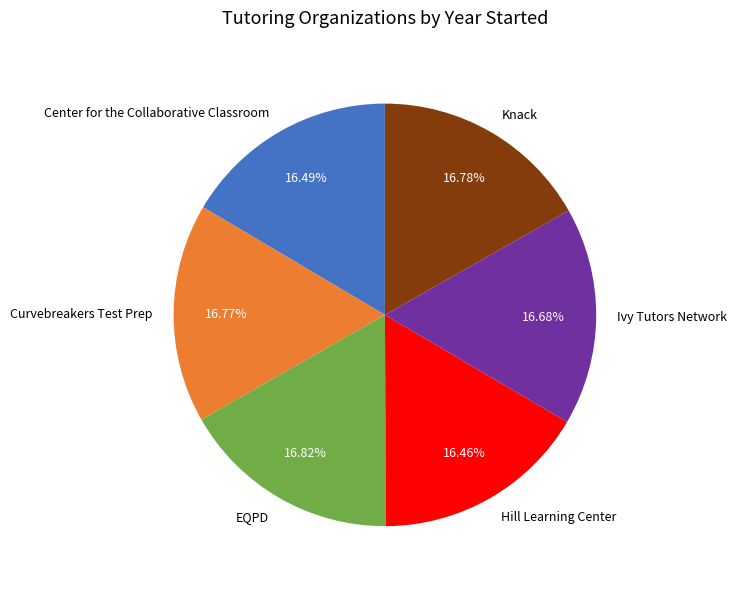

To the nearest percent, what percentage of the pie is Curvebreakers Test Prep?

17%